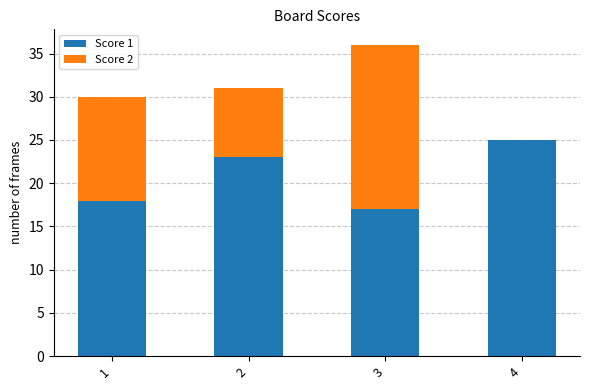

The value of Score 1 at 4 is 34. True or false?

False